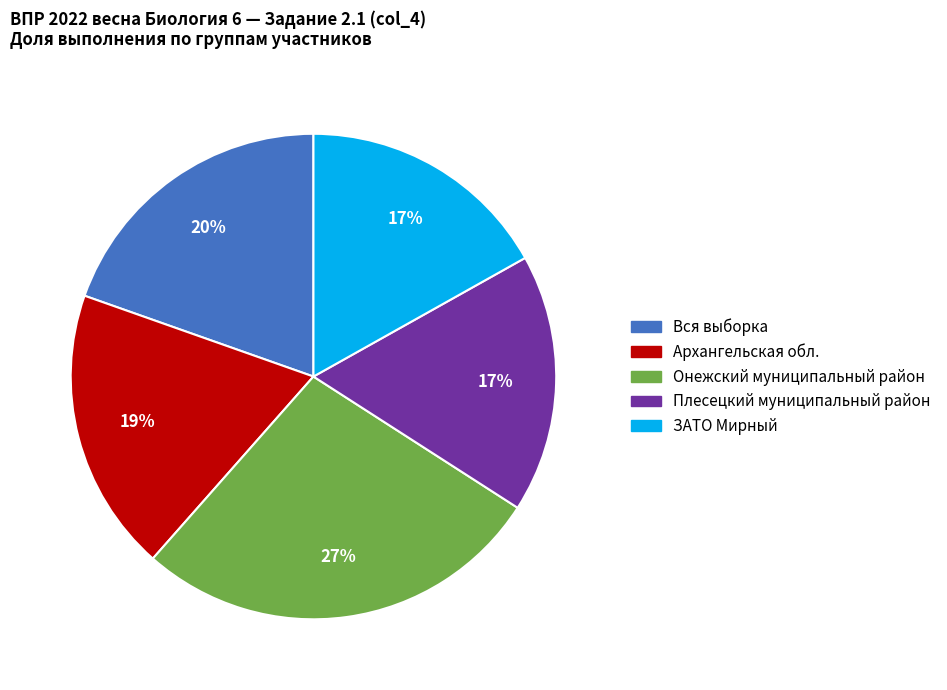

To the nearest percent, what is the combined percentage of Плесецкий муниципальный район and ЗАТО Мирный?

34%